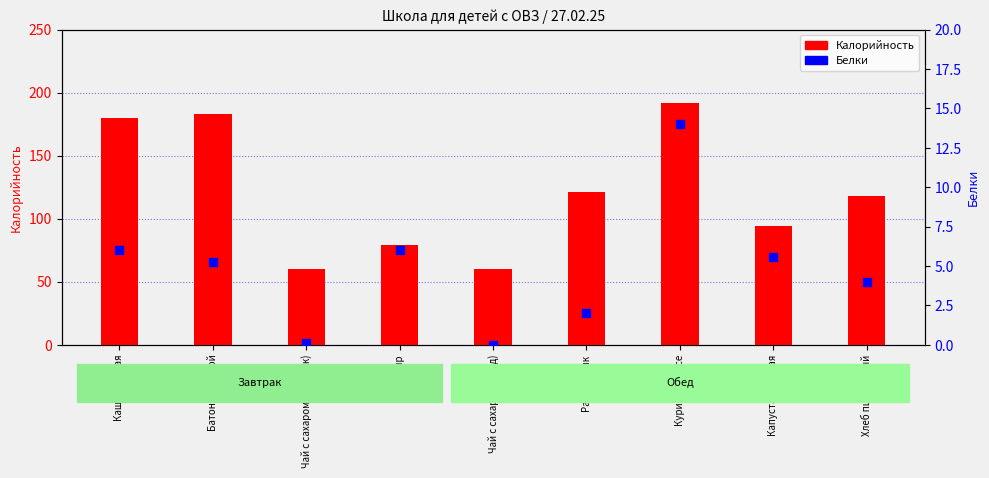

At how many categories does at least one series exceed 124?

3